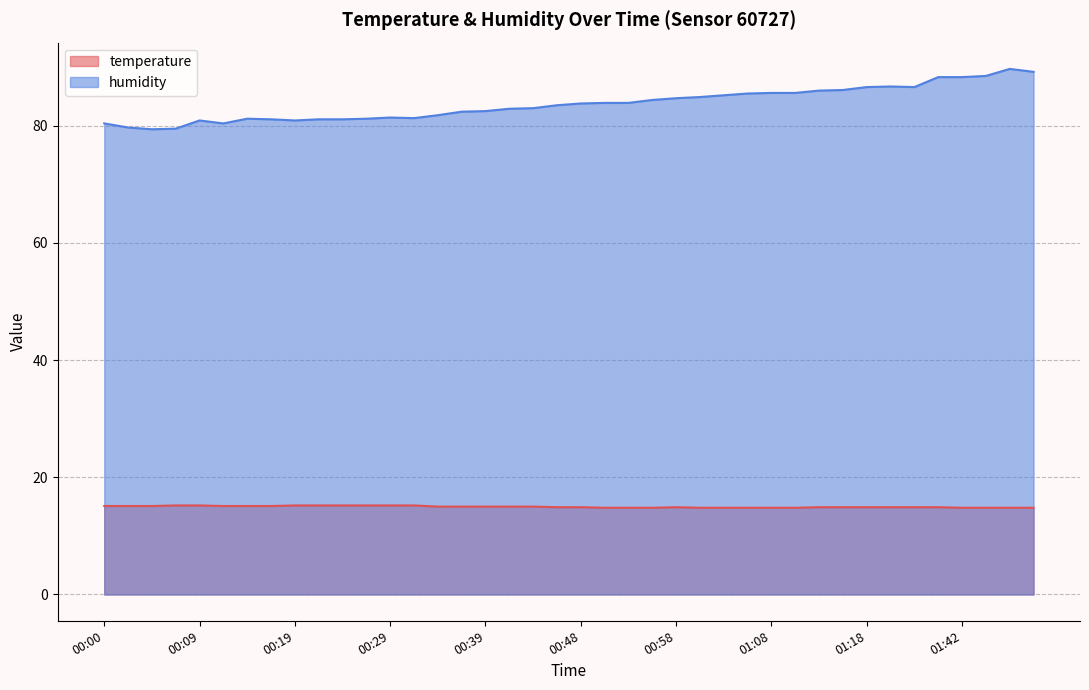

At which label does humidity reach its peak?

01:50